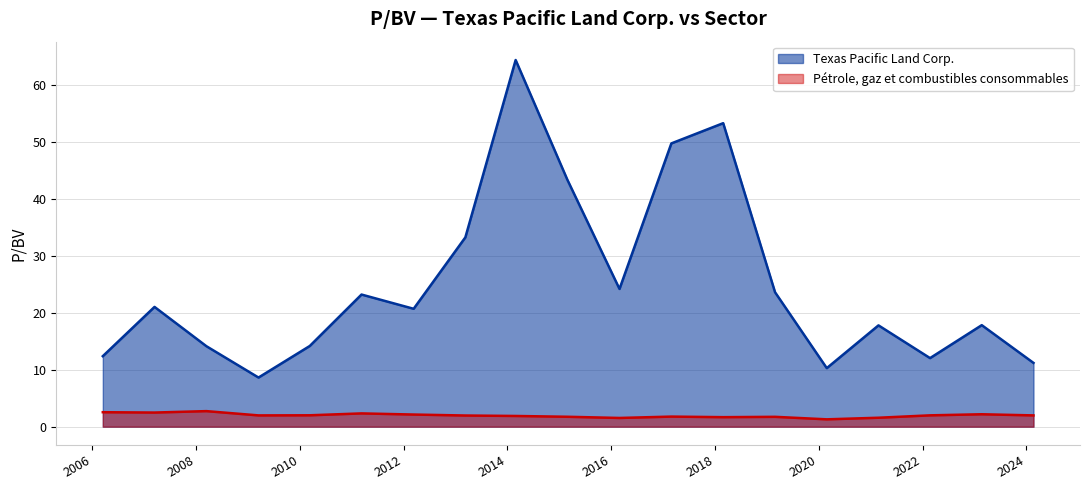

List the series in order of their peak value, highest first.

Texas Pacific Land Corp., Pétrole, gaz et combustibles consommables